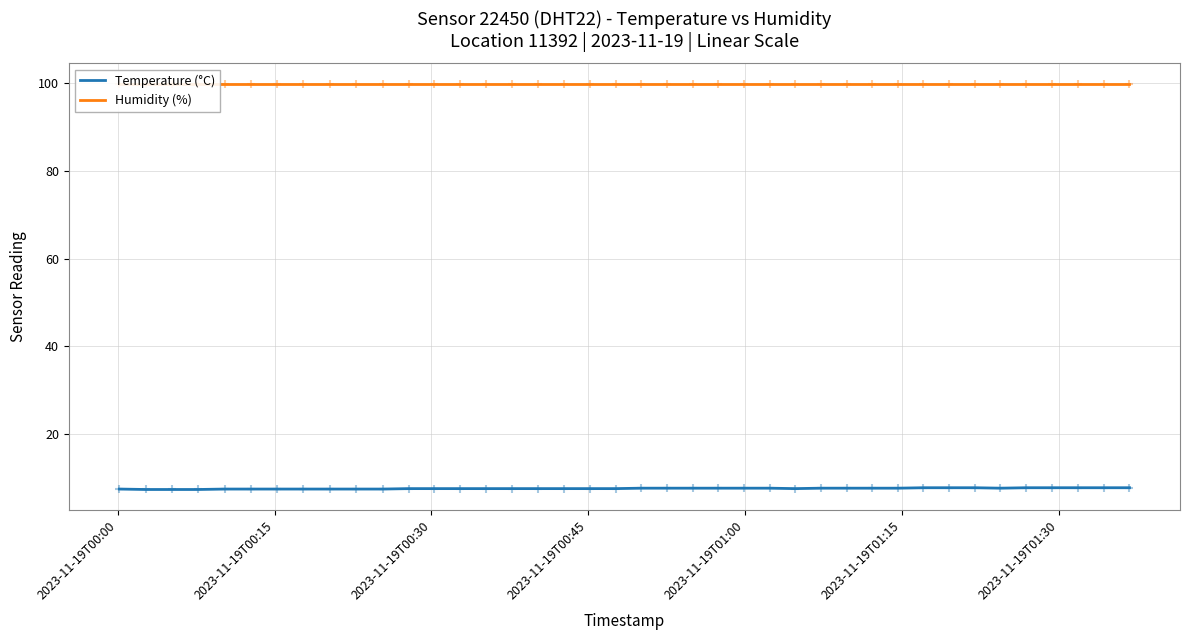

Which series has the largest total across all categories?

Humidity (%)